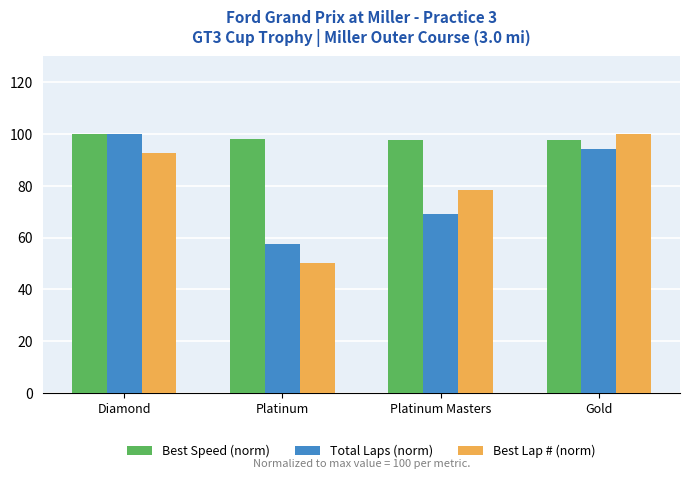

Rank the series at Platinum from lowest to highest value.

Best Lap # (norm), Total Laps (norm), Best Speed (norm)